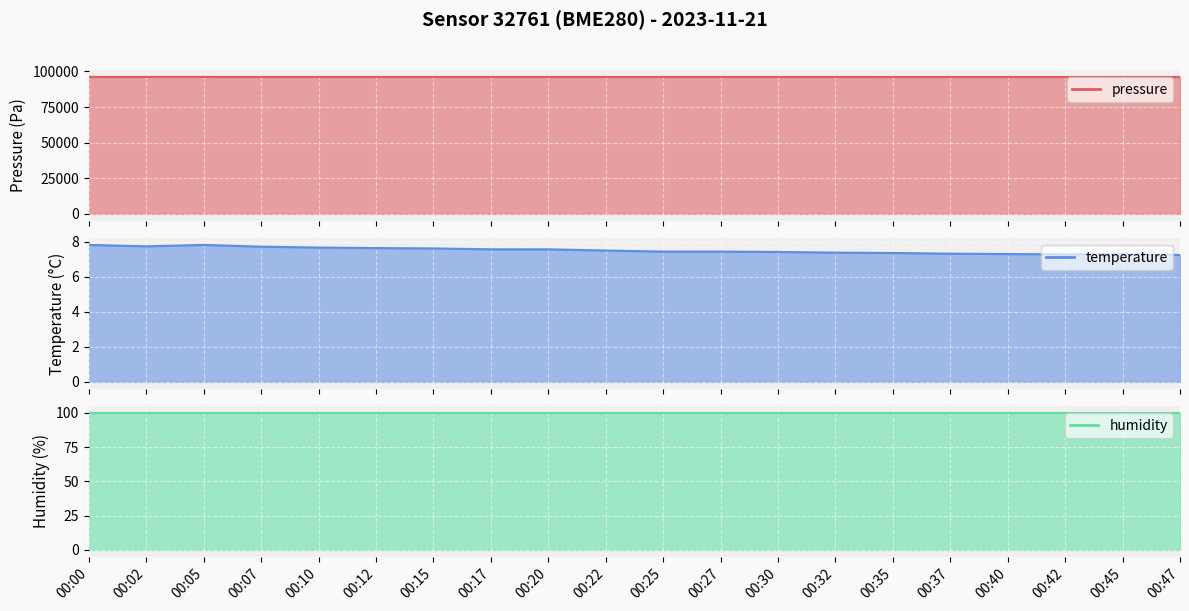

How many data points does each series have?

20